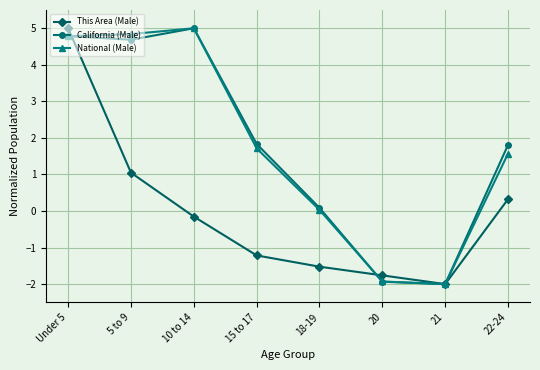

Does the chart display data point markers on the line(s)?

Yes